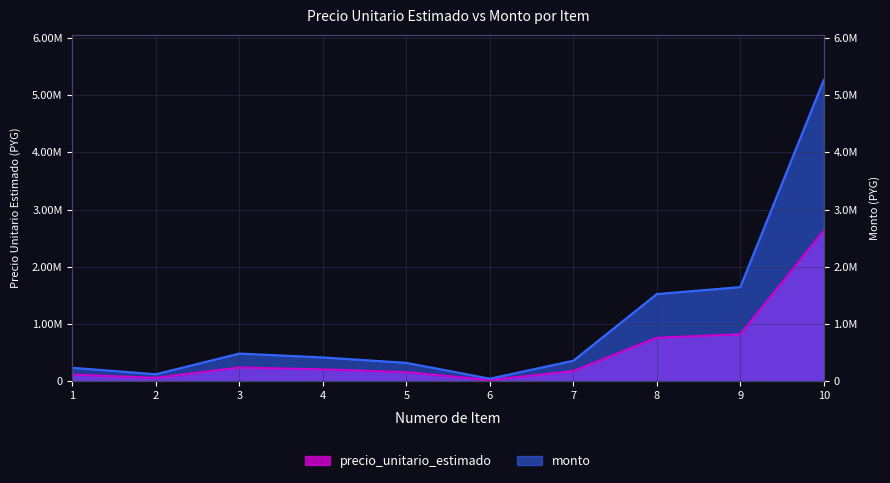

How many values in the monto series are below 418500?

5